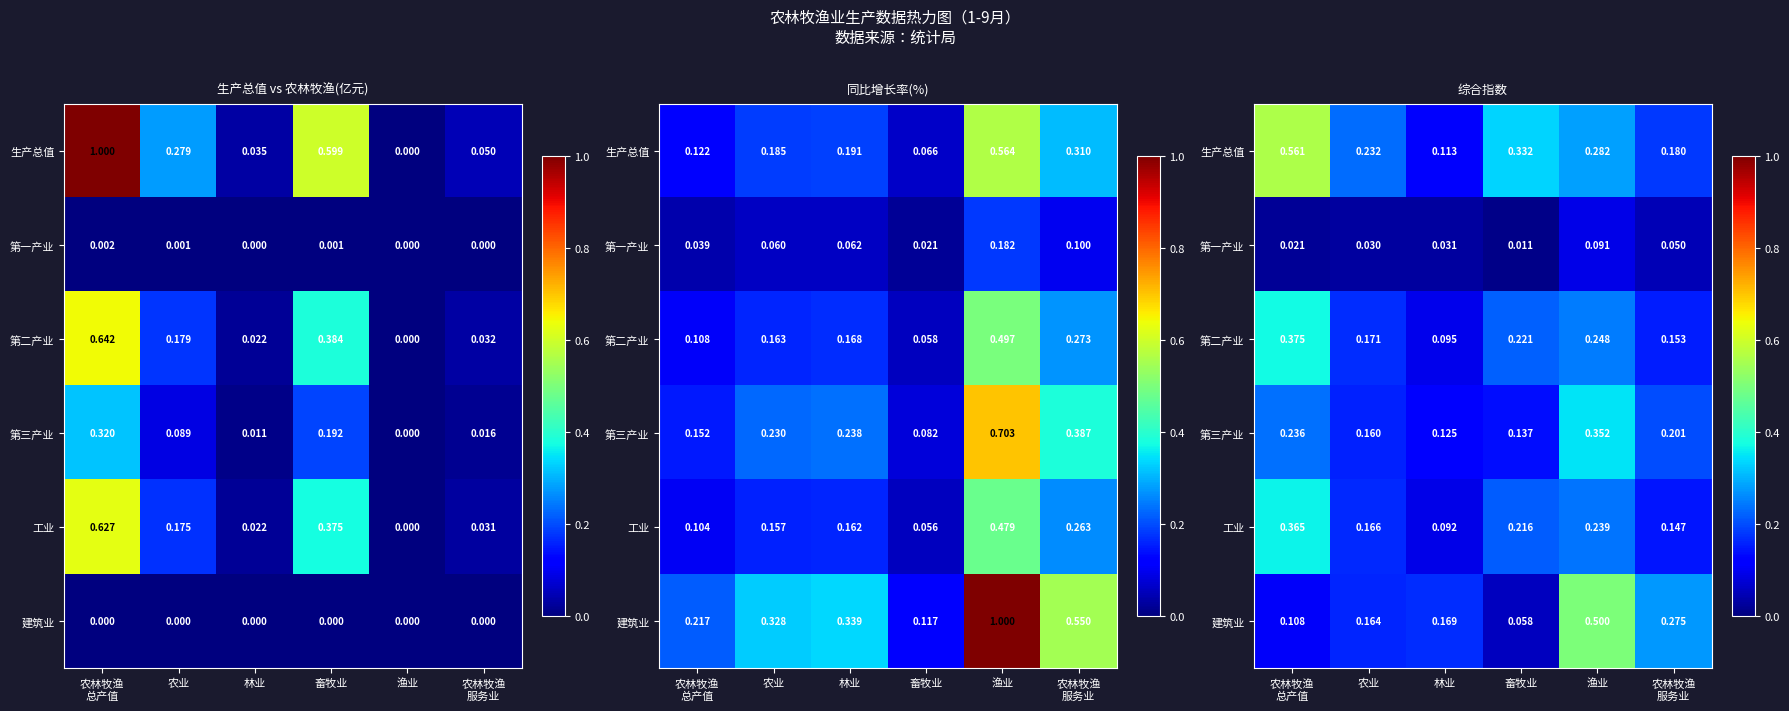

What is the sum of all 工业 values?

1.2